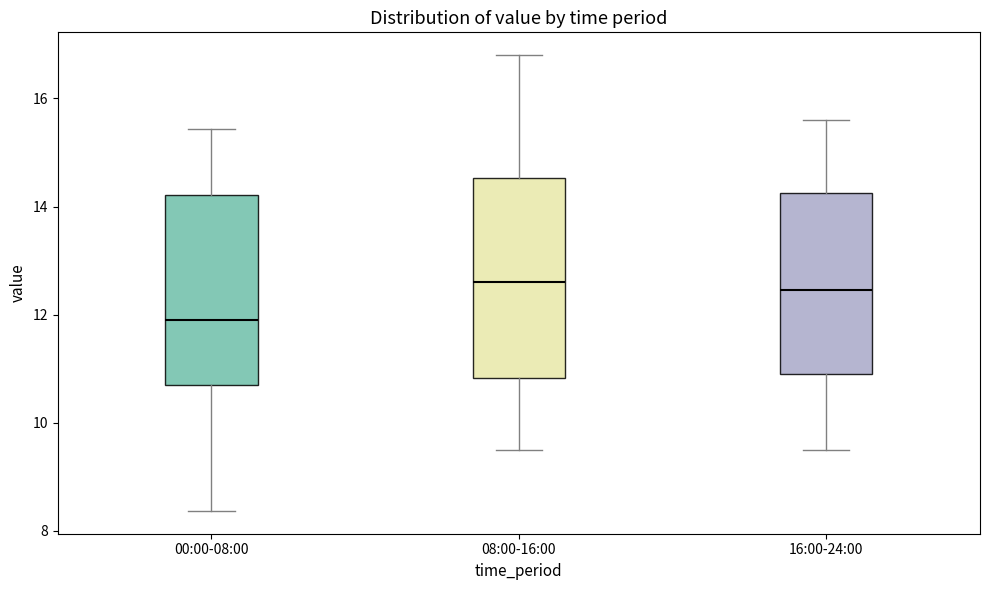

Which box's median line is the lowest?

00:00-08:00